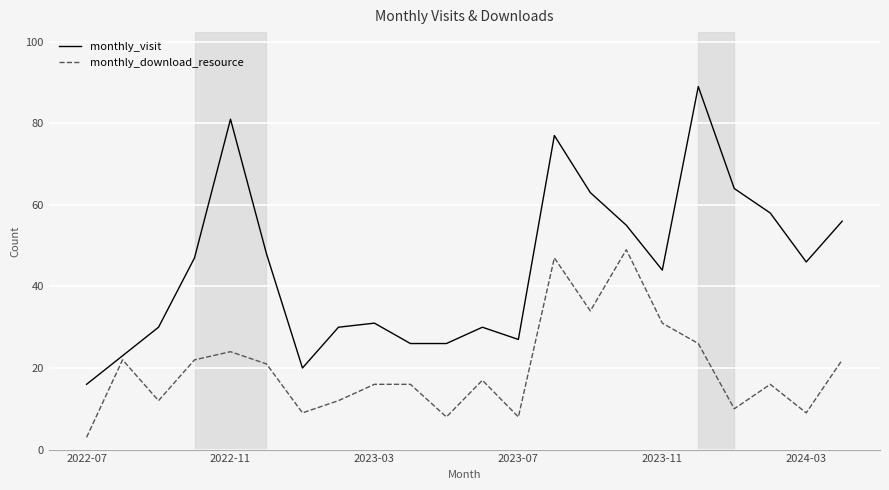

True or false: monthly_download_resource and monthly_visit intersect in this chart.

False